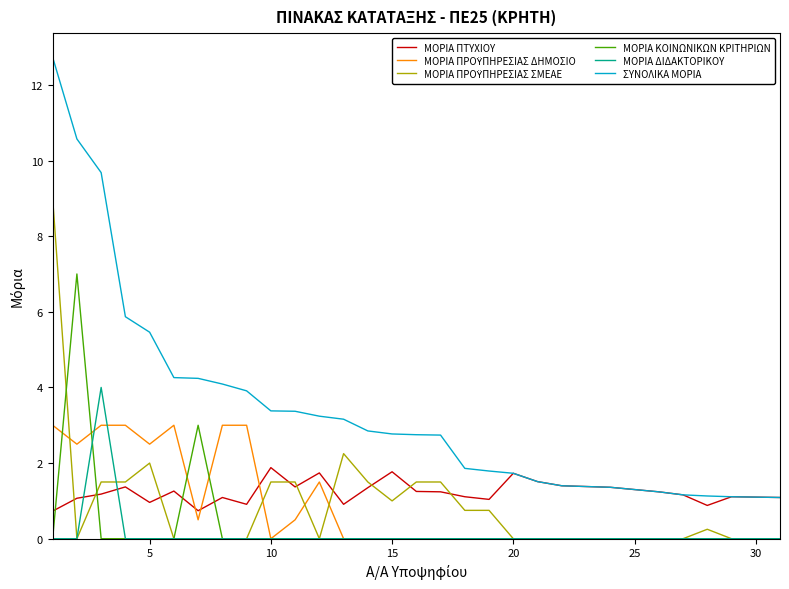

Which series has the largest total across all categories?

ΣΥΝΟΛΙΚΑ ΜΟΡΙΑ